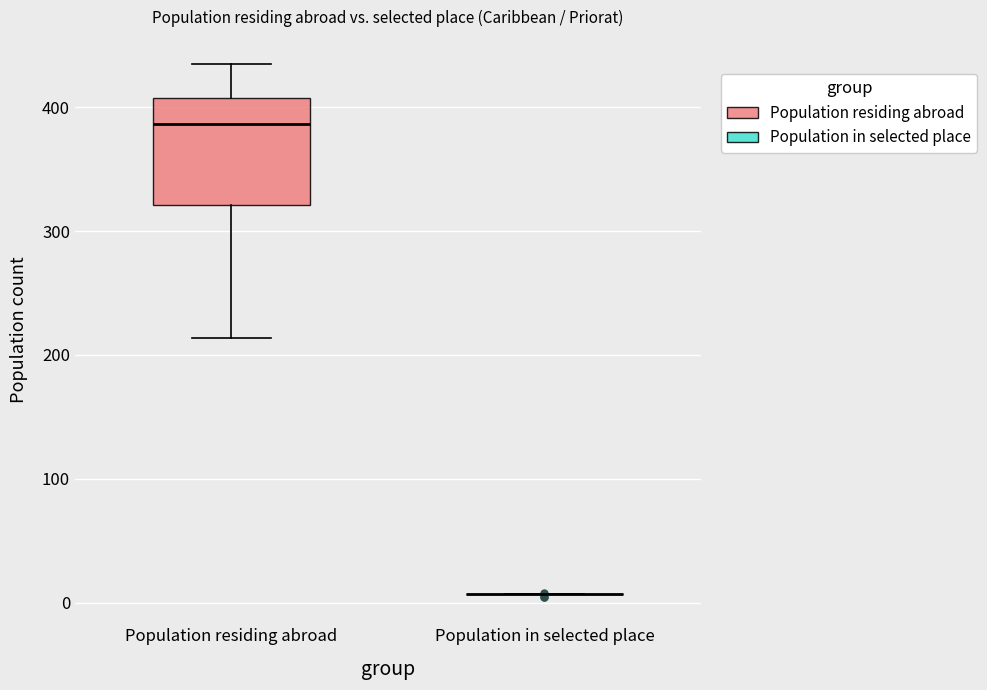

Reading left to right, transcribe this box plot: for each box, give where its median line is, the range the box spans, and where its two whiskers end, as read against the y-axis. The values are not printed on the chart, so give them approximately, as read against the axis.

Population residing abroad: median 390, box 320 to 410, whiskers 210 to 440
Population in selected place: box collapsed to a line at 10, whiskers 10 to 10